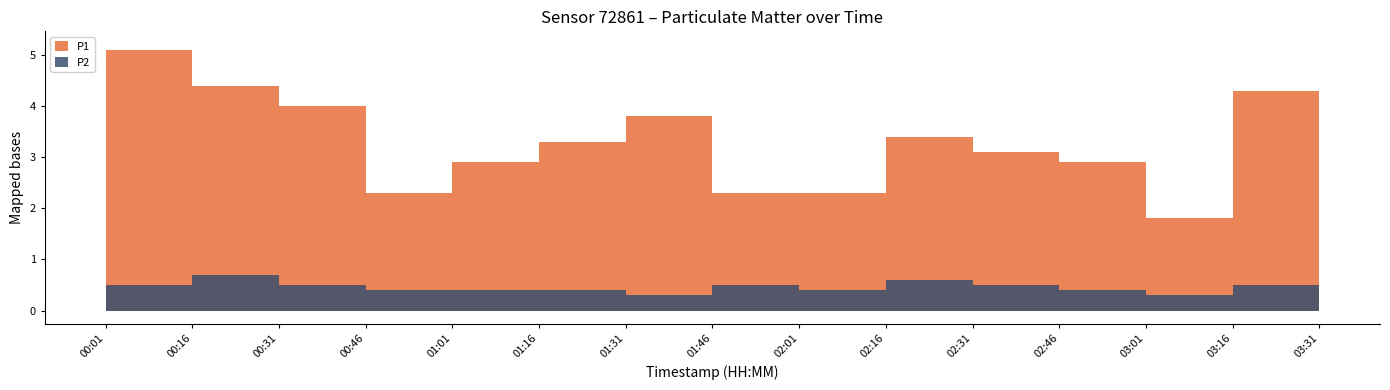

Is the value of P2 at 02:01 greater than the value of P1 at 01:46?

No